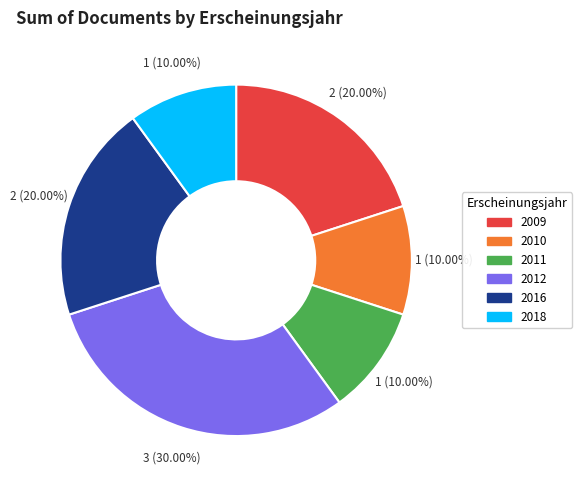

What is the ratio of the value at 2011 to the value at 2012?

0.3